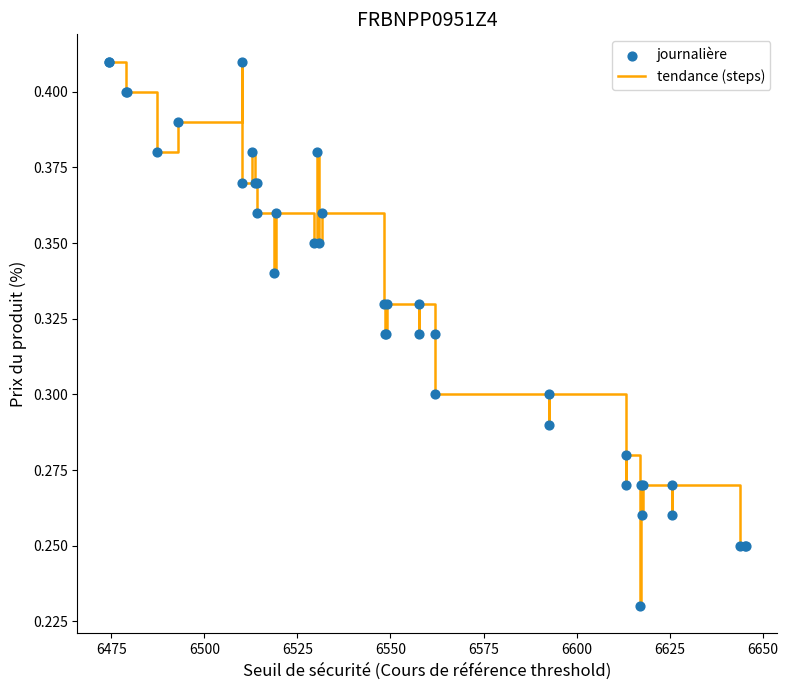

Is this an area chart (filled region under the line)?

No